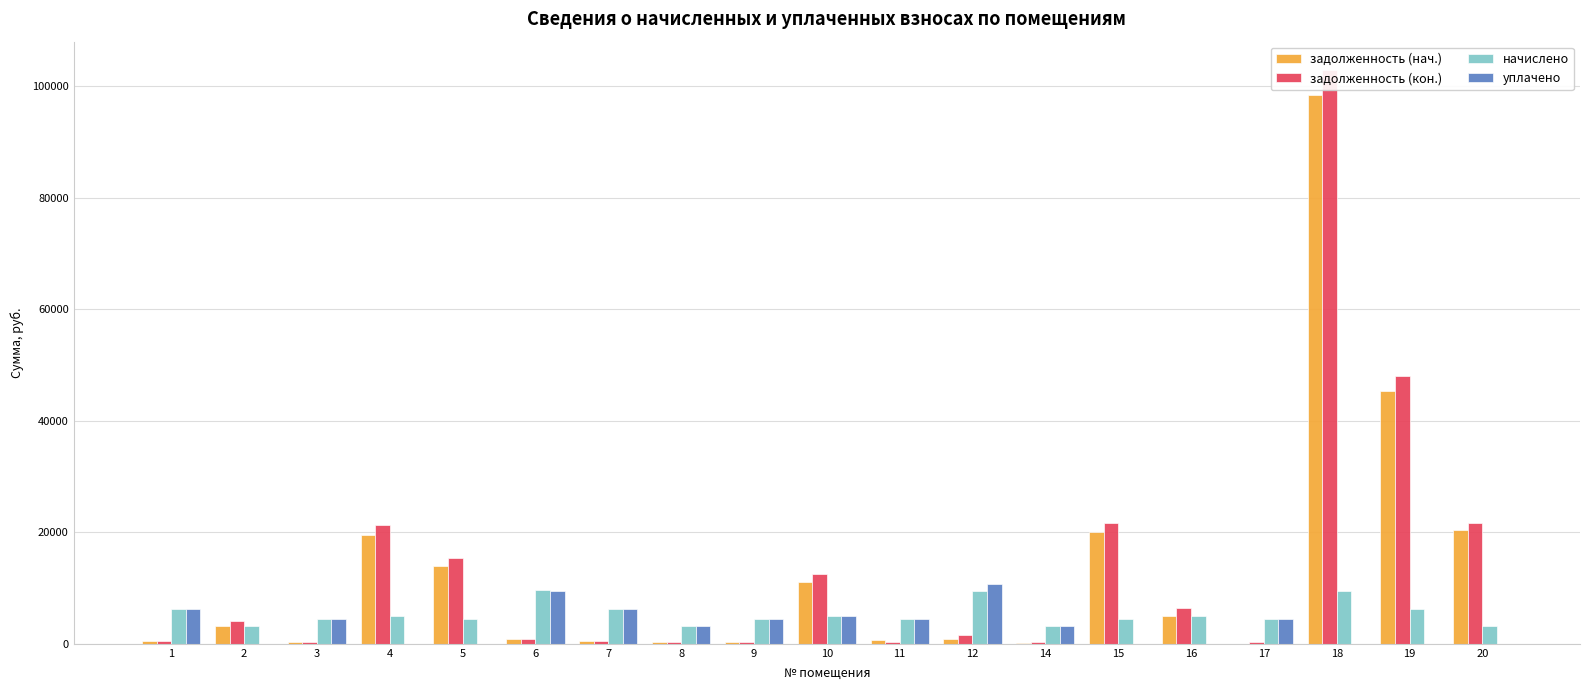

How many data points in задолженность (нач.) are less than 816?

9